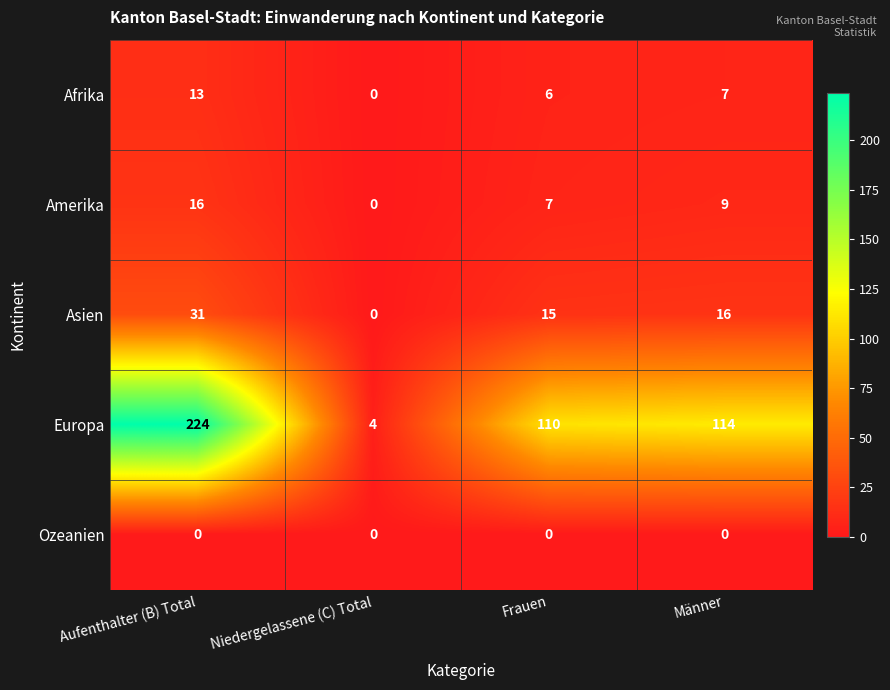

Which series has the largest range (max minus min)?

Europa